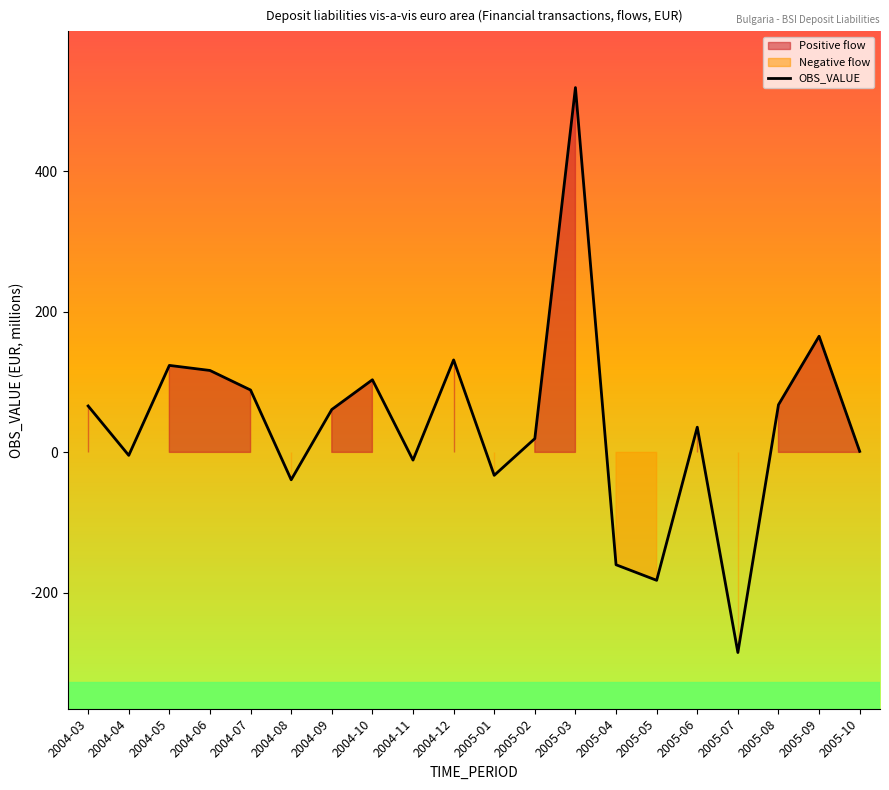

True or false: there are more than 0 points higher than both neighbors.

True